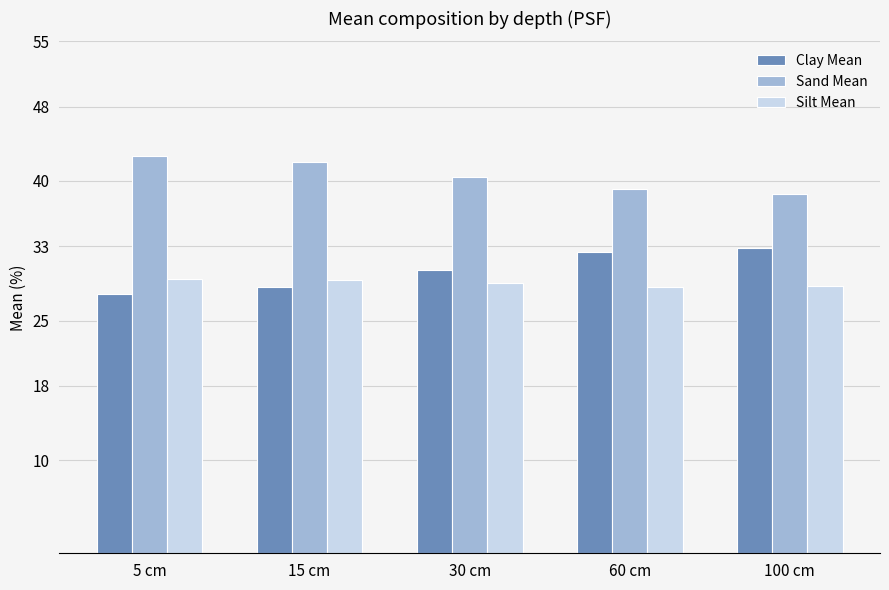

Rank the series at 15 cm from lowest to highest value.

Clay Mean, Silt Mean, Sand Mean